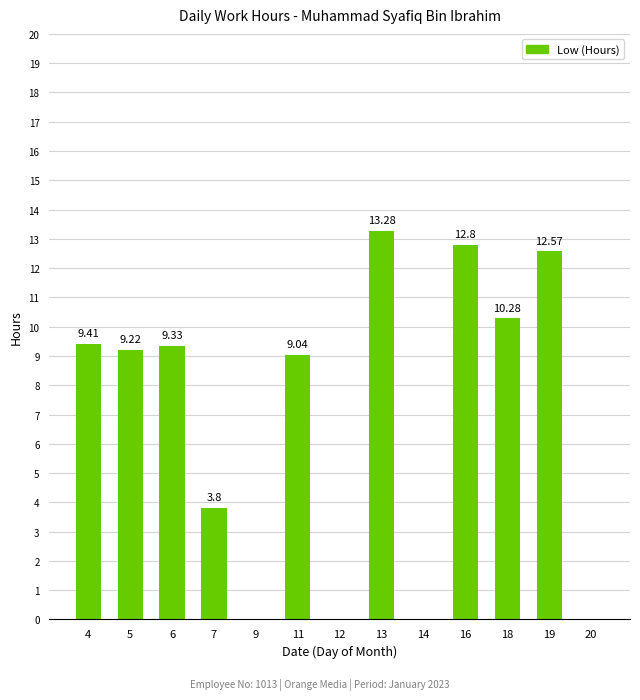

The chart shows a value of 13.3 at 13. True or false?

True